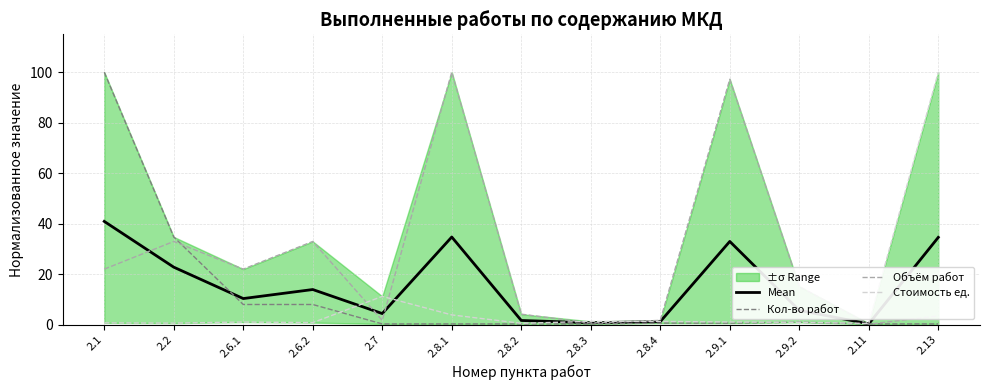

Reading left to right, extract all data points from this chart.

Mean: 2.1=40.9	2.2=22.8	2.6.1=10.4	2.6.2=14.0	2.7=4.4	2.8.1=34.7	2.8.2=1.7	2.8.3=0.8	2.8.4=1.3	2.9.1=33.0	2.9.2=5.7	2.11=0.4	2.13=34.6
Кол-во работ: 2.1=100.0	2.2=34.8	2.6.1=8.0	2.6.2=8.0	2.7=0.3	2.8.1=0.3	2.8.2=0.3	2.8.3=0.3	2.8.4=0.7	2.9.1=0.7	2.9.2=1.0	2.11=0.3	2.13=0.3
Объём работ: 2.1=22.0	2.2=33.0	2.6.1=22.0	2.6.2=33.0	2.7=1.7	2.8.1=100.0	2.8.2=4.2	2.8.3=0.7	2.8.4=1.7	2.9.1=97.2	2.9.2=15.2	2.11=0.2	2.13=3.5
Стоимость ед.: 2.1=0.8	2.2=0.7	2.6.1=1.1	2.6.2=0.8	2.7=11.2	2.8.1=3.9	2.8.2=0.6	2.8.3=1.3	2.8.4=1.3	2.9.1=1.1	2.9.2=1.0	2.11=0.5	2.13=100.0